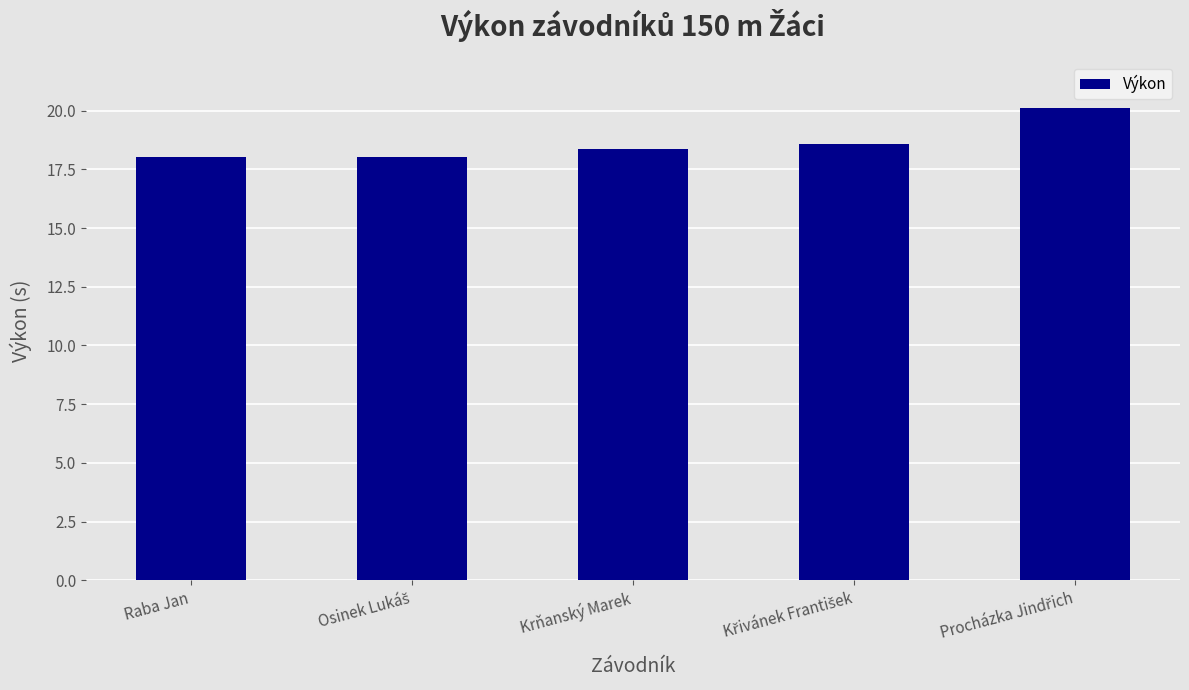

The value at Krňanský Marek is 11.9. True or false?

False